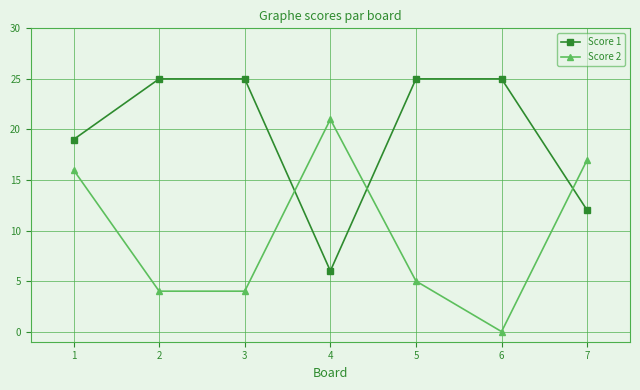

What is the approximate value of Score 1 at 5, to the nearest 5?

25